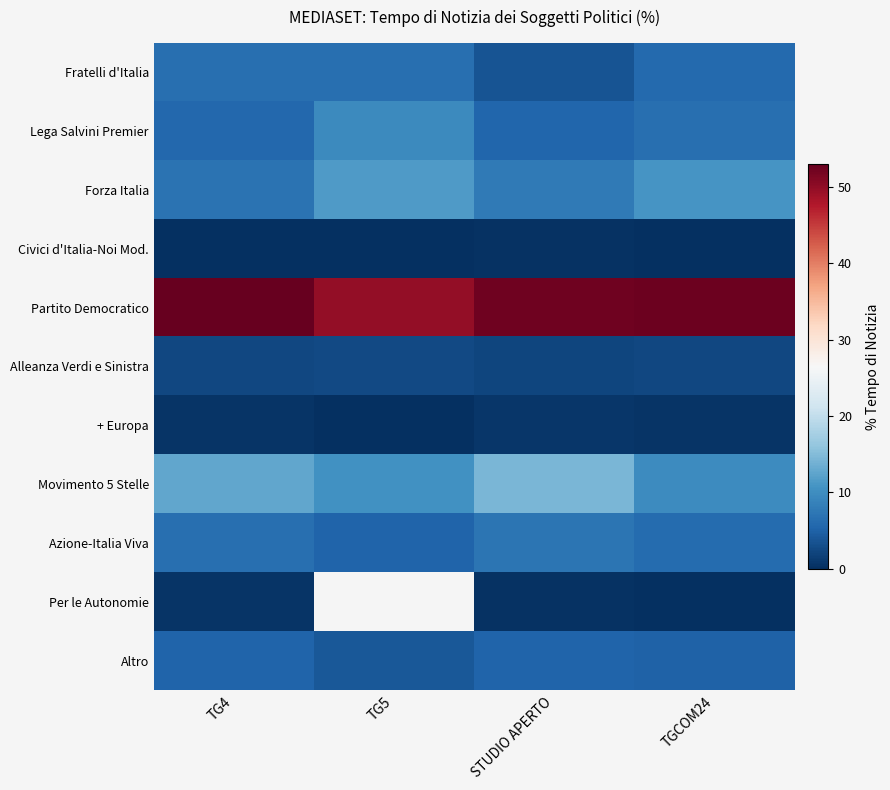

What is the sum of the Altro values at TG5 and STUDIO APERTO?

9.5